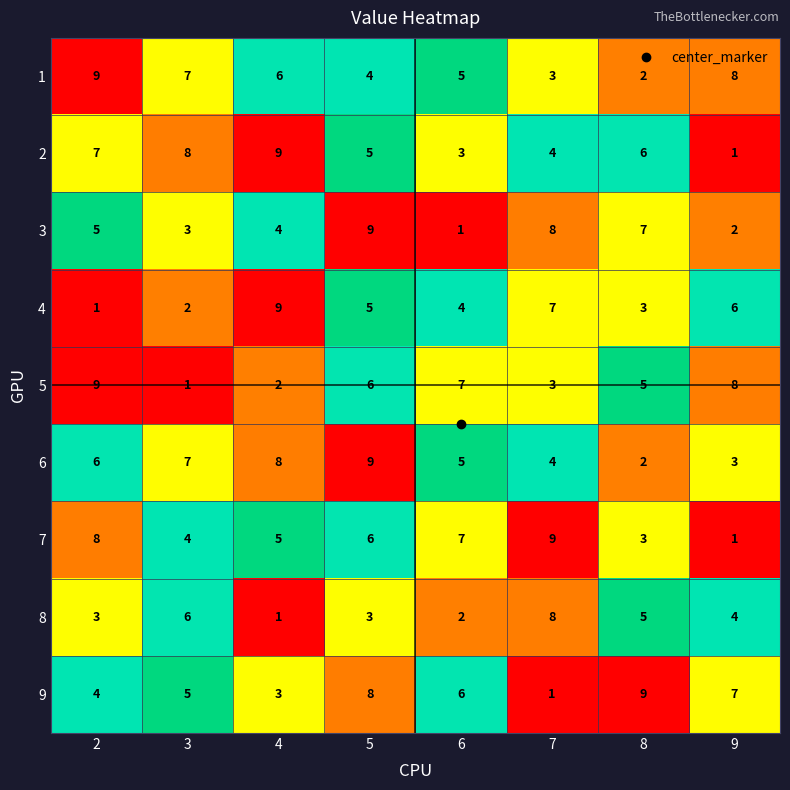

The 4 series shows 9 at 4. True or false?

True